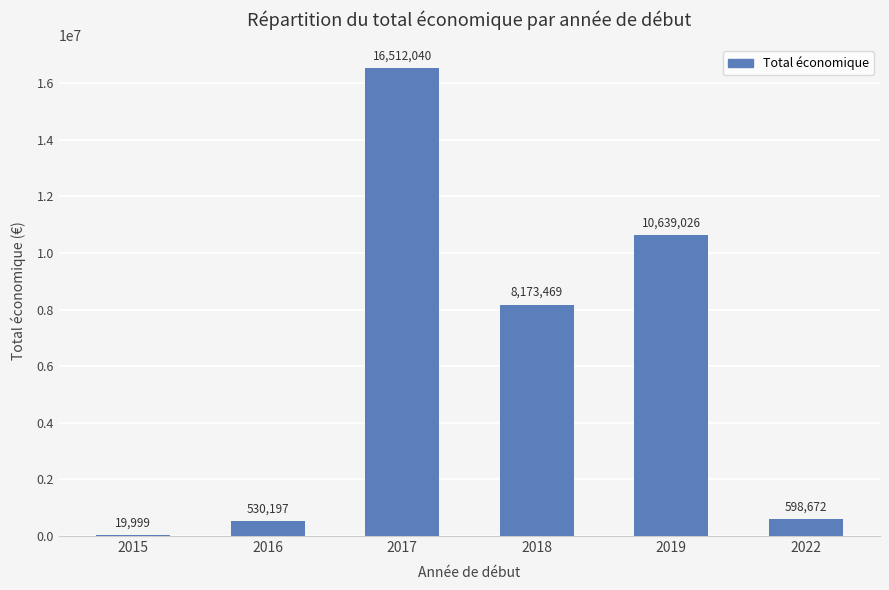

Where does the data first go above 8173469?

2017